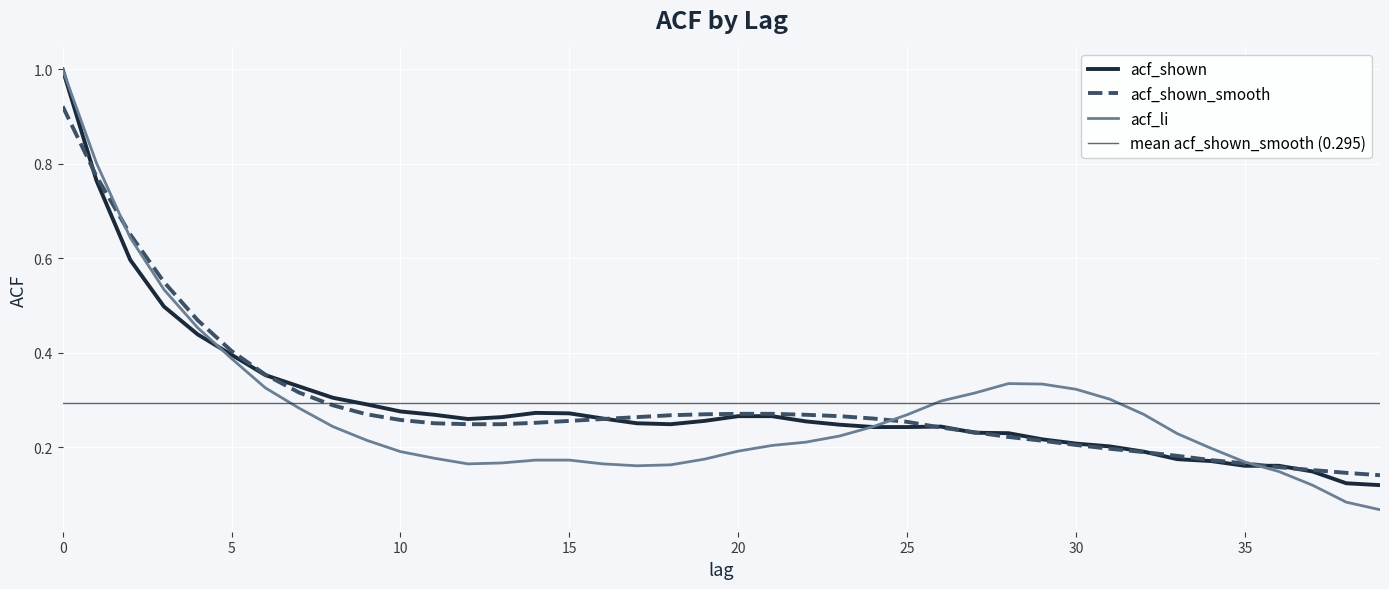

Does the chart display data point markers on the line(s)?

No